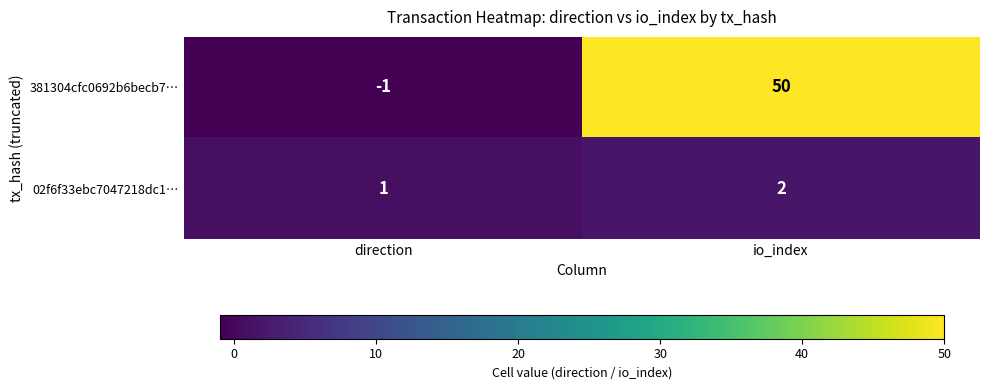

Which series has the widest spread of values?

381304cfc0692b6becb7…